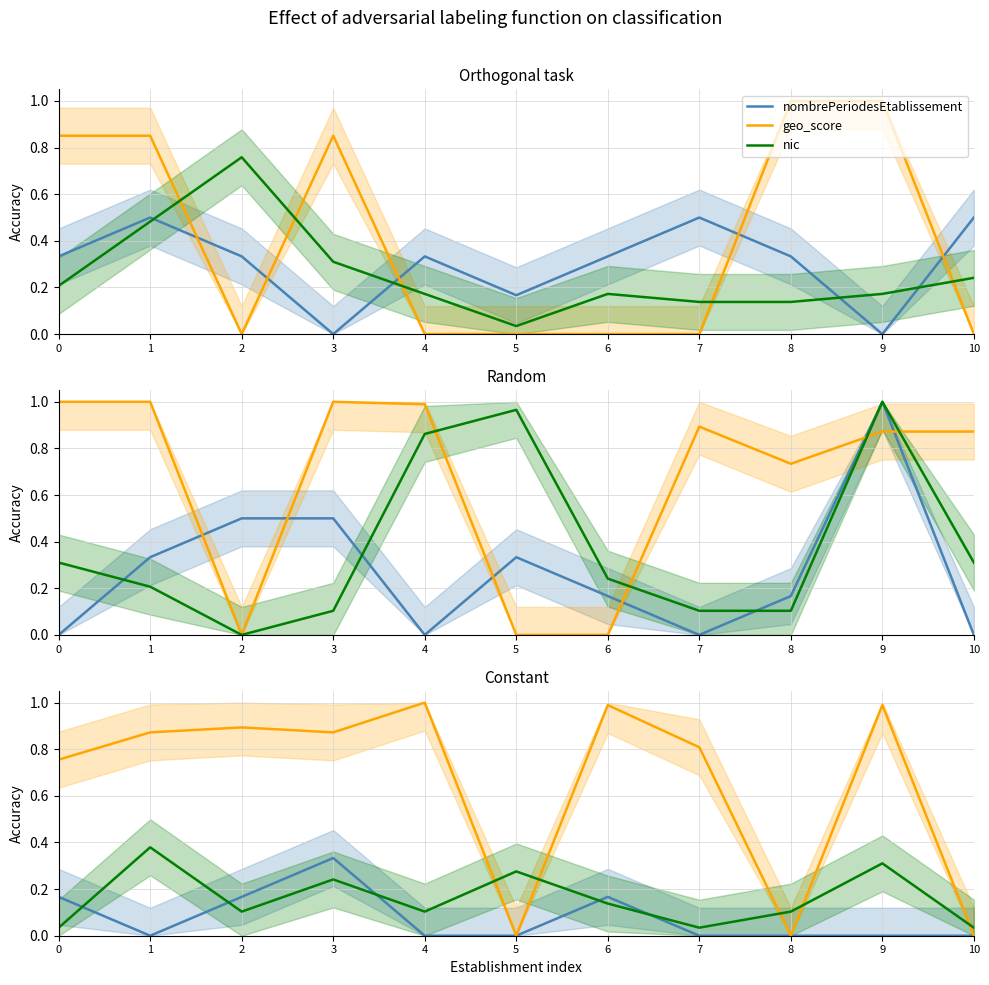

Is it true that geo_score equals 0.0 at 10?

True